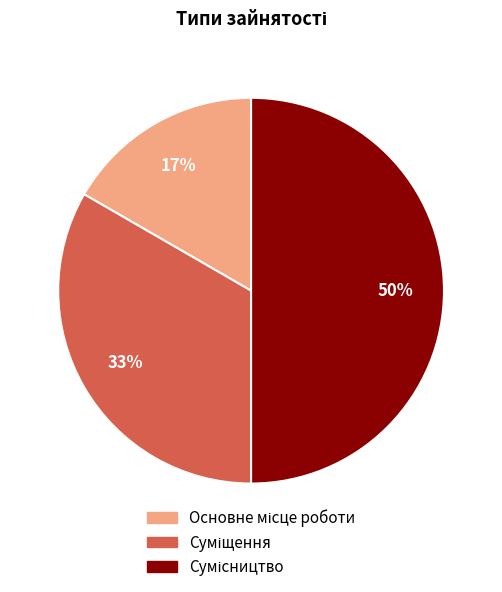

To the nearest percent, what is the difference between the largest and smallest slice percentages?

33%